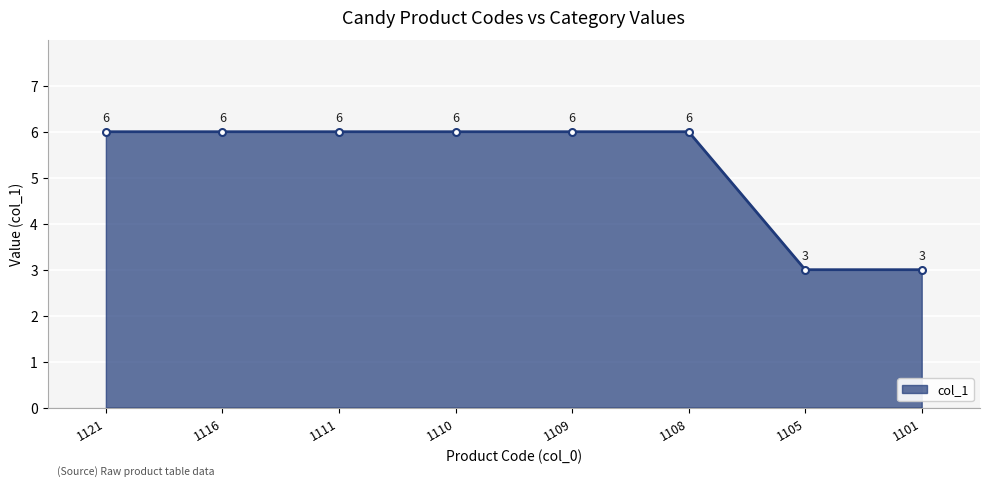

What is the approximate value at 1110?

6